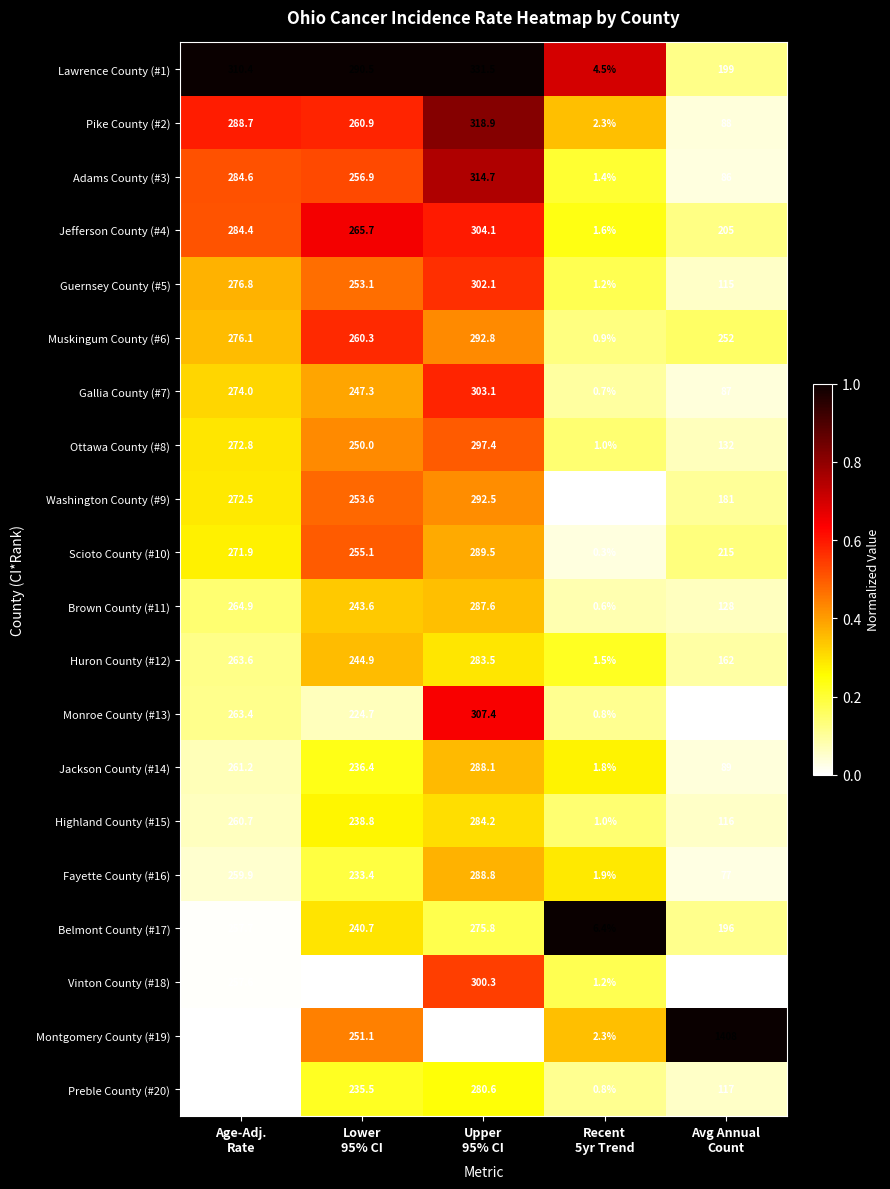

Which label corresponds to the smallest value in the chart?

Recent
5yr Trend